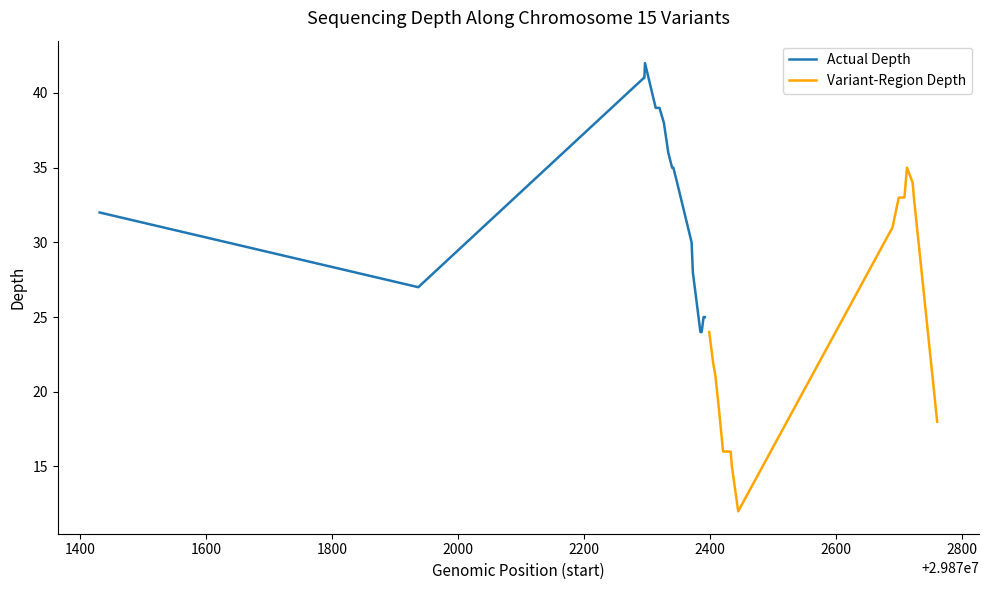

What is the maximum value for Actual Depth?

42